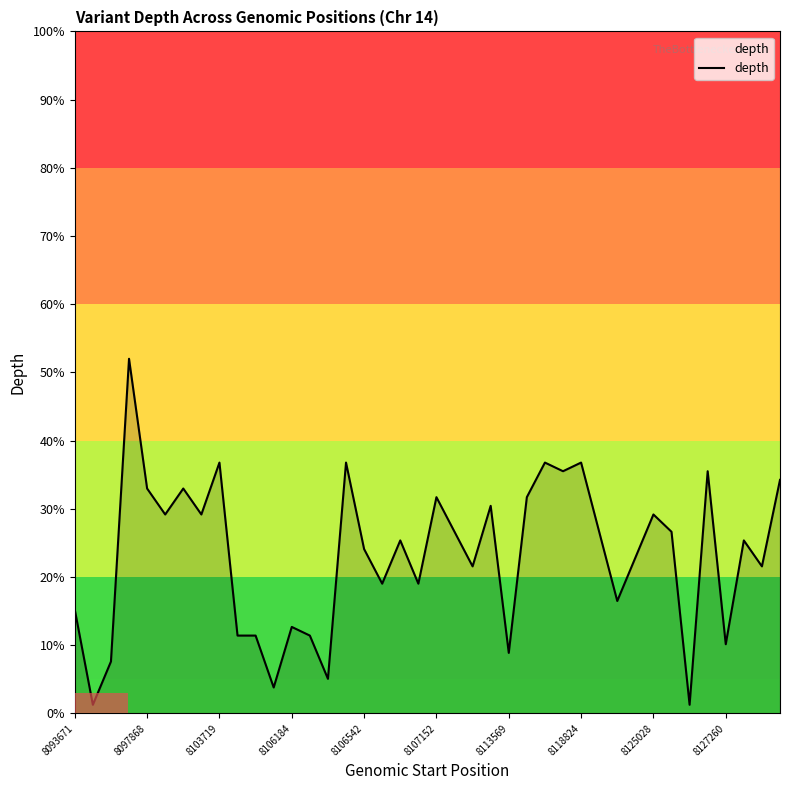

Count the number of data series in this chart.

1